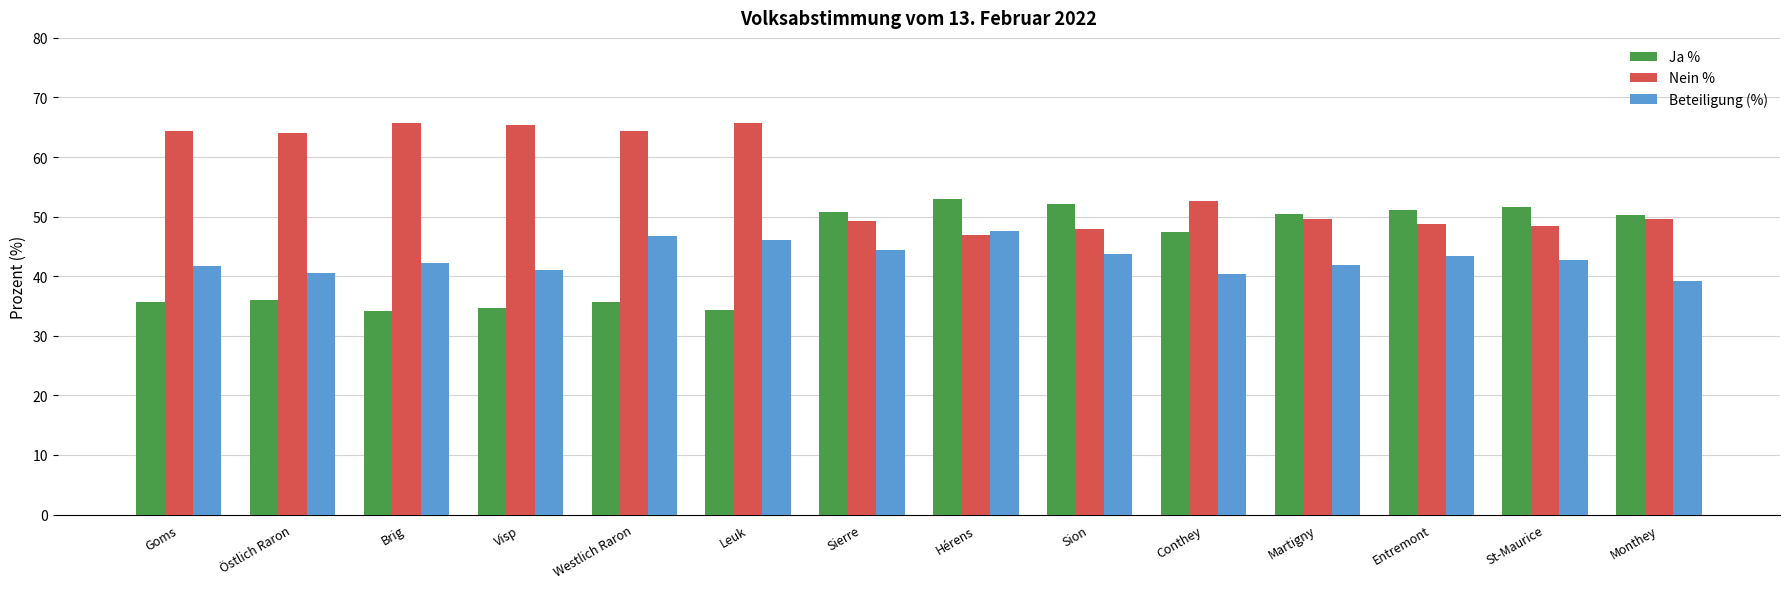

What is the maximum value for Ja %?

53.0